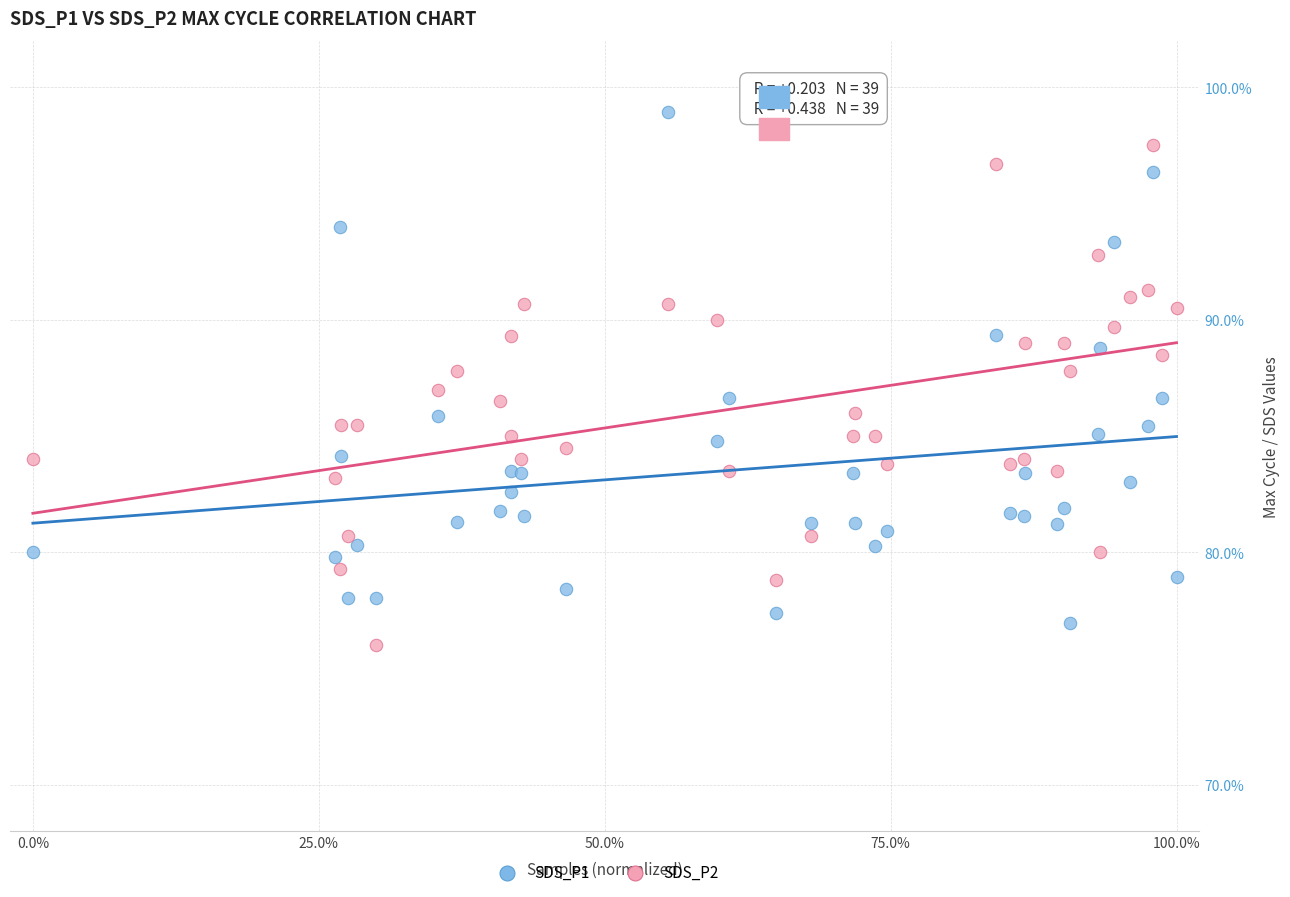

What are all the series names shown in the legend?

SDS_P1, SDS_P2